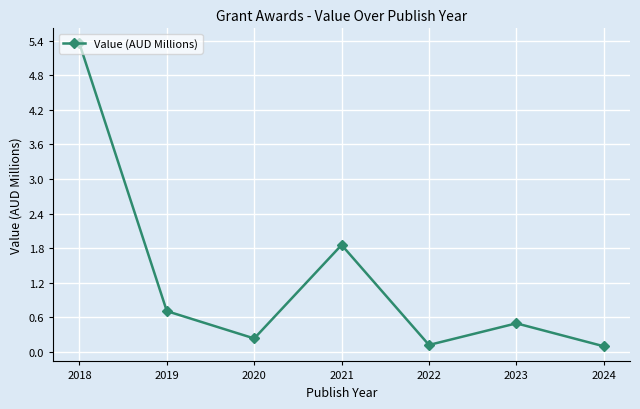

Reading left to right, list all the values displayed in this chart.

5.4	0.7	0.2	1.9	0.1	0.5	0.1